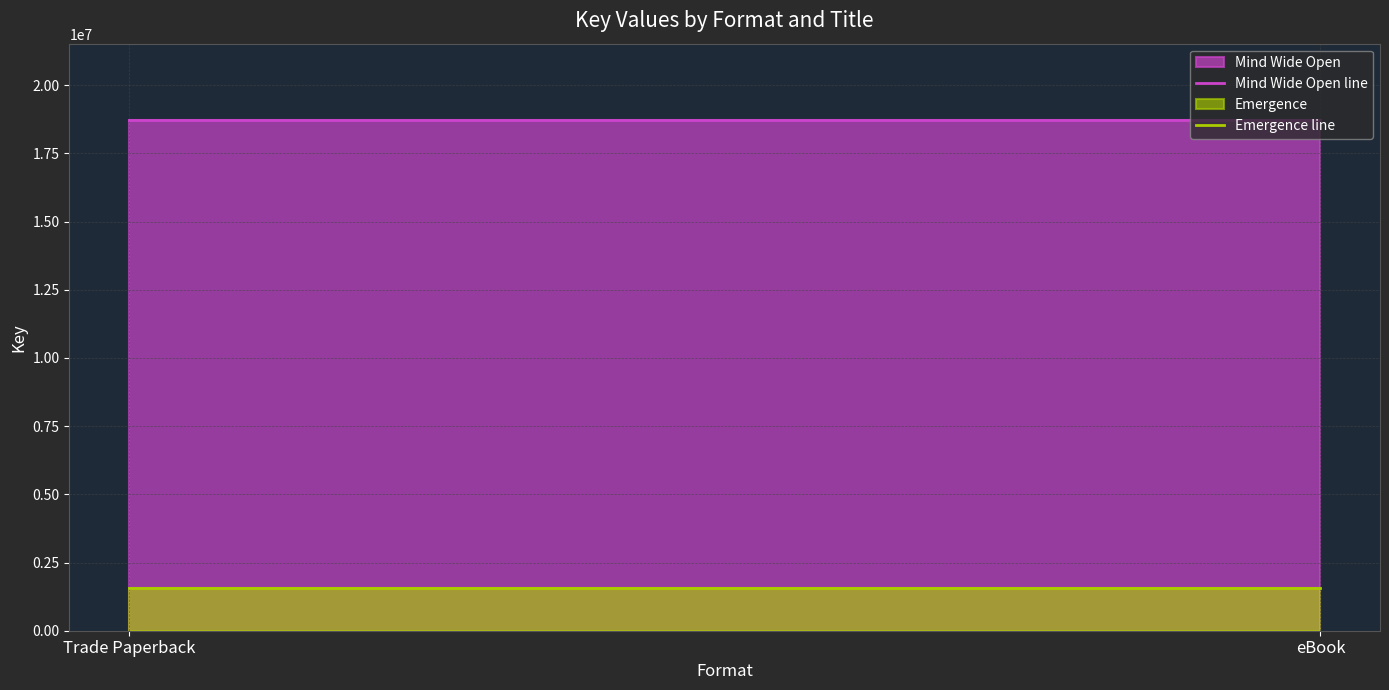

The Mind Wide Open line series shows 8161599 at Trade Paperback. True or false?

False